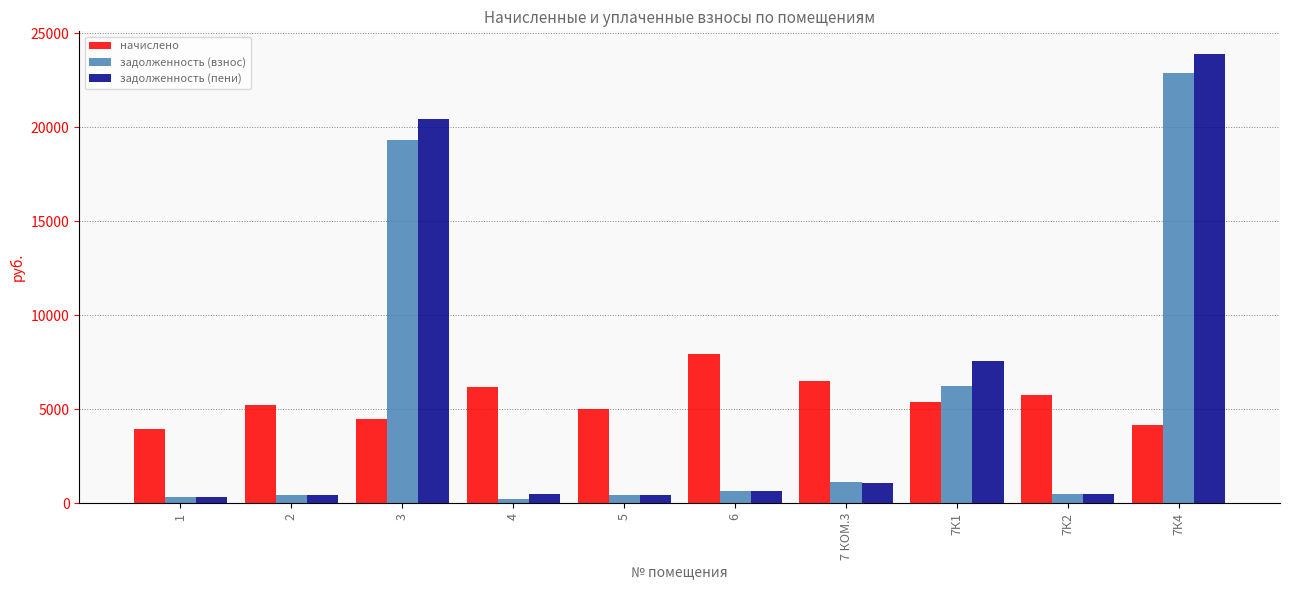

Between 1 and 7К1, which series saw the biggest shift?

задолженность (пени)